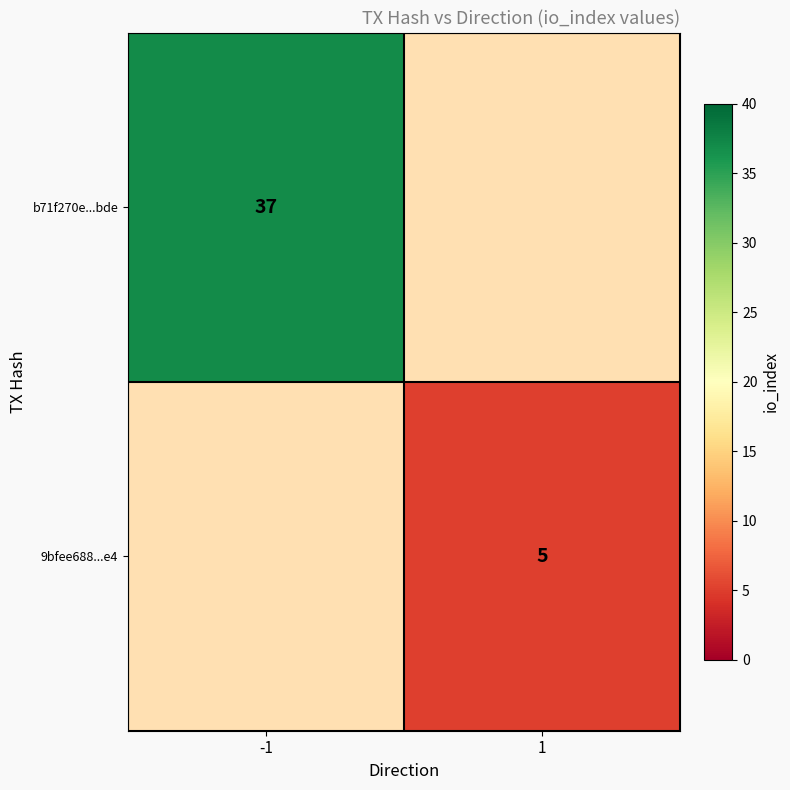

True or false: b71f270e...bde has a value of 37 at -1.

True